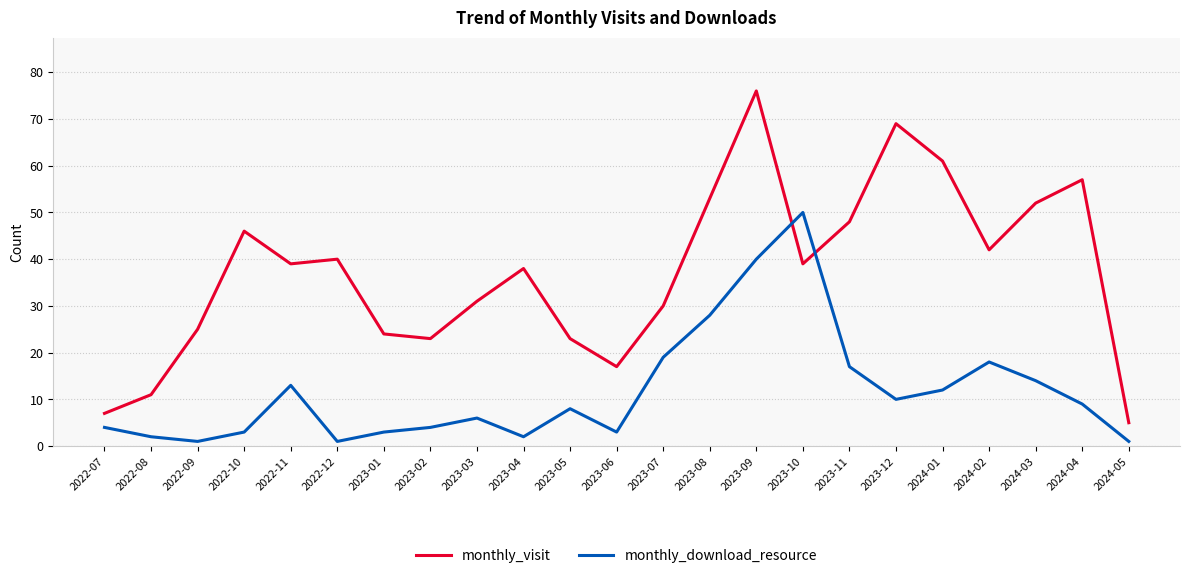

At how many categories does at least one series exceed 21?

19